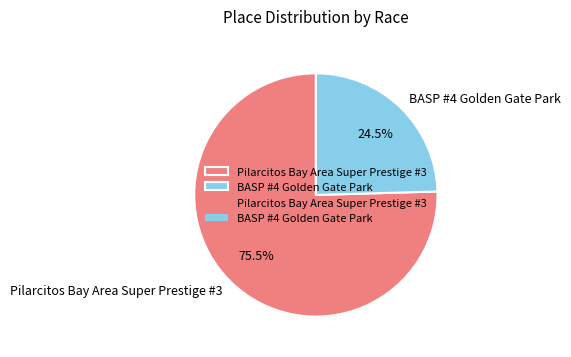

The BASP #4 Golden Gate Park slice represents 40% of the pie. True or false?

False